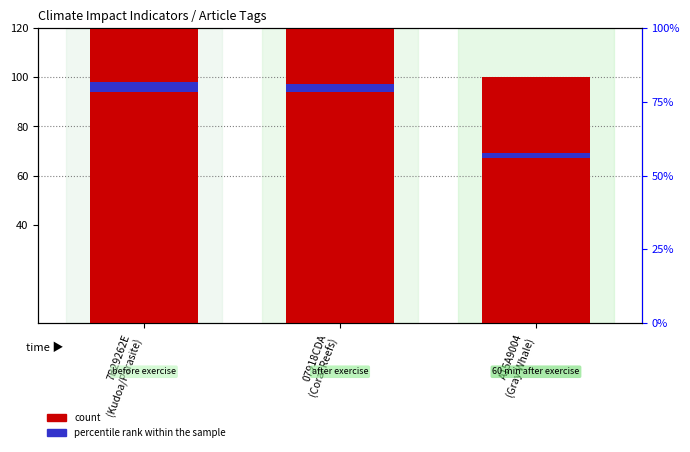

What value does the count series have at 7B29262E
(Kudoa/Parasite)?

160.0